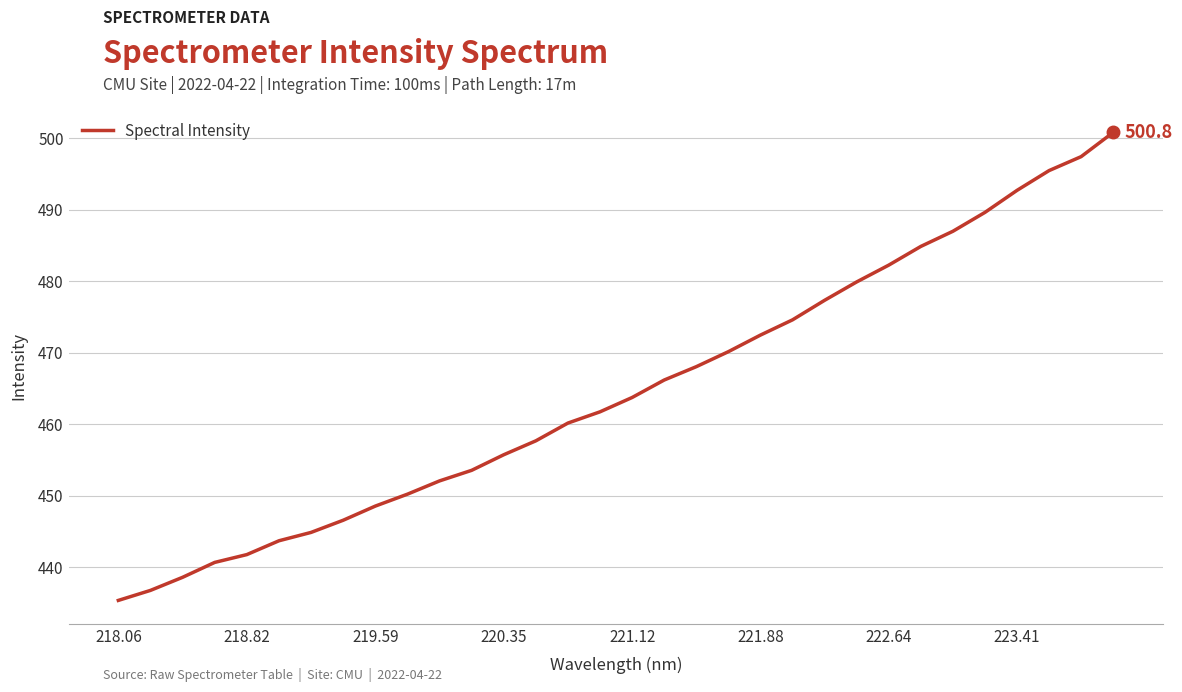

How many values exceed 463?

16